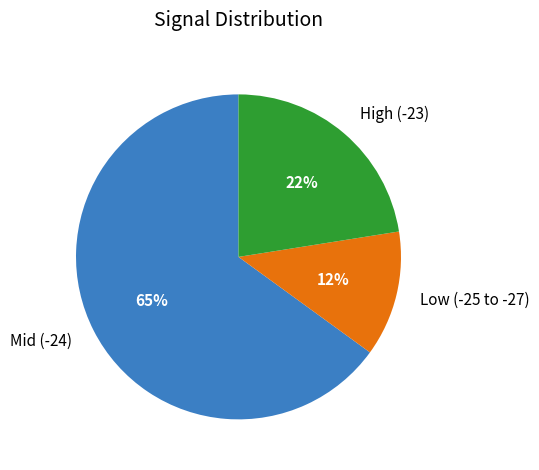

Approximately how many times larger is the value at High (-23) compared to Low (-25 to -27)?

1.8